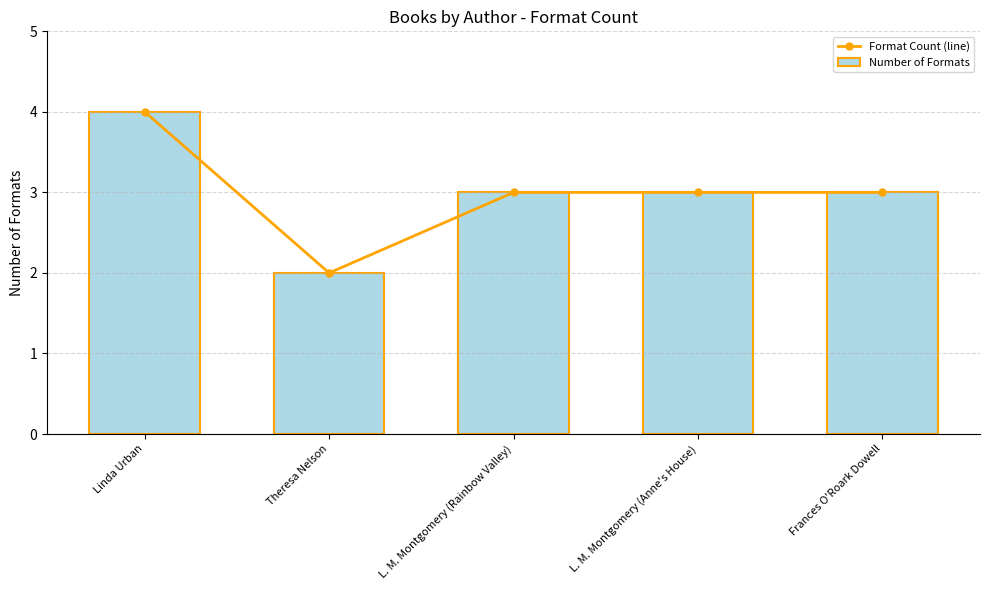

What is the difference between the maximum and minimum values in the Format Count (line) series?

2